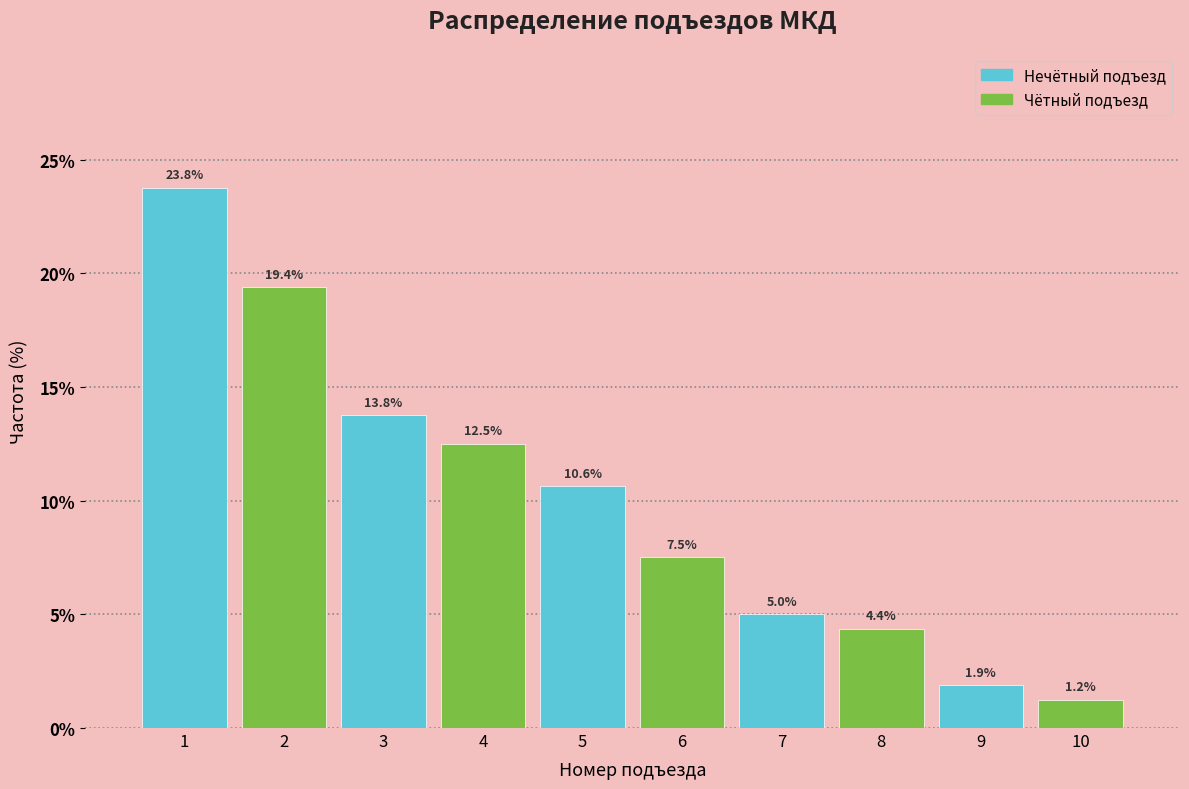

Over which range of the x-axis is the bar tallest?

0.5 to 1.5